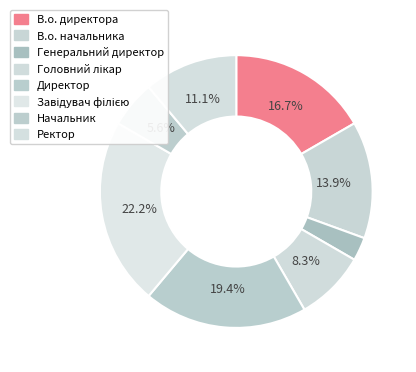

Count the number of slices in the pie.

8